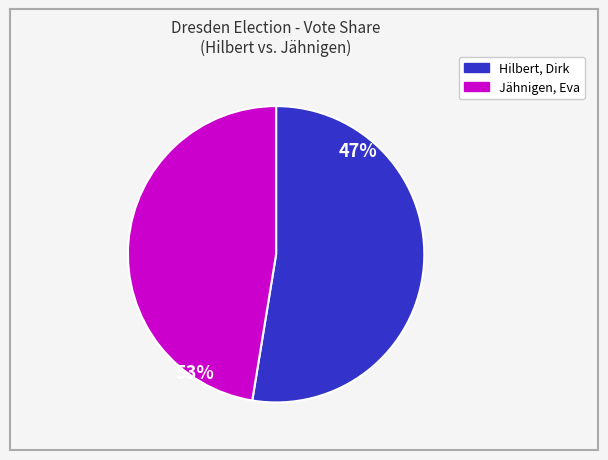

Is there any slice that represents more than half of the pie?

Yes